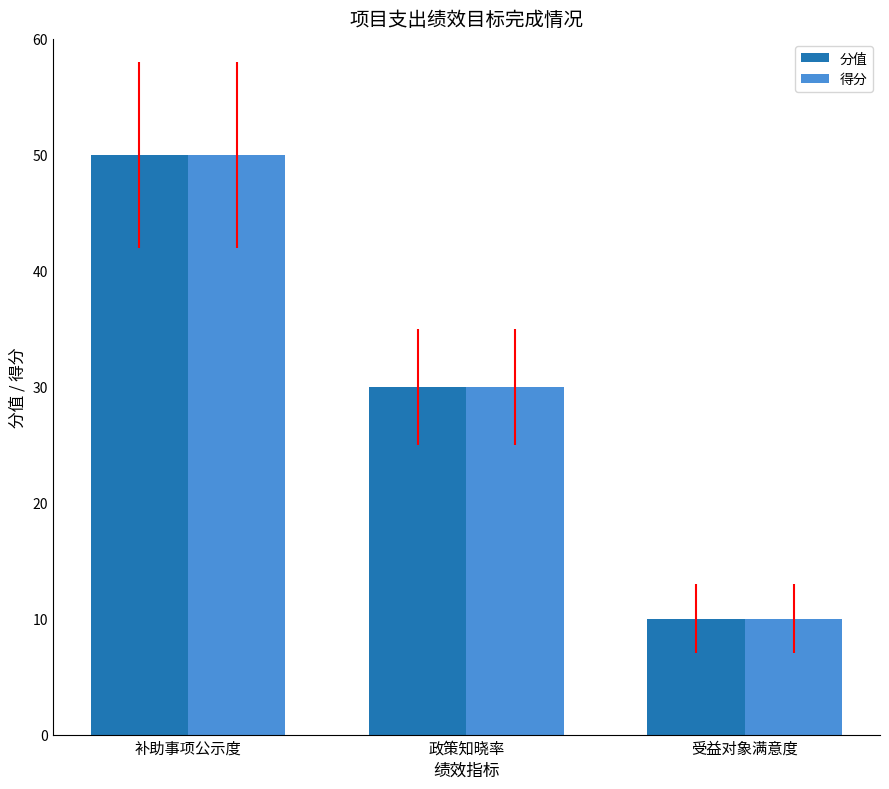

True or false: 得分 has a value of 17 at 政策知晓率.

False